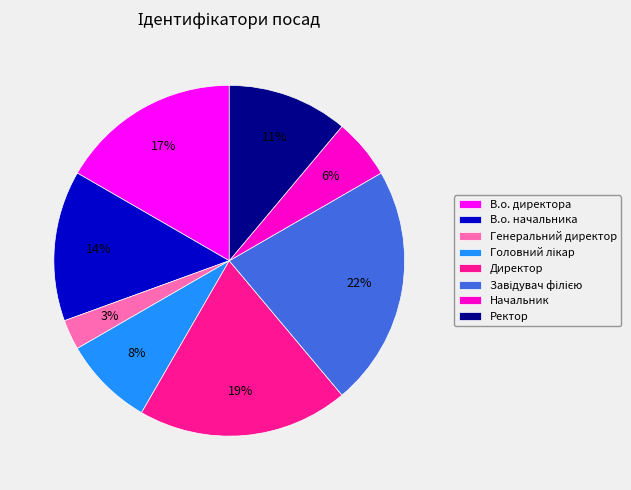

Is В.о. начальника the majority of the pie?

No